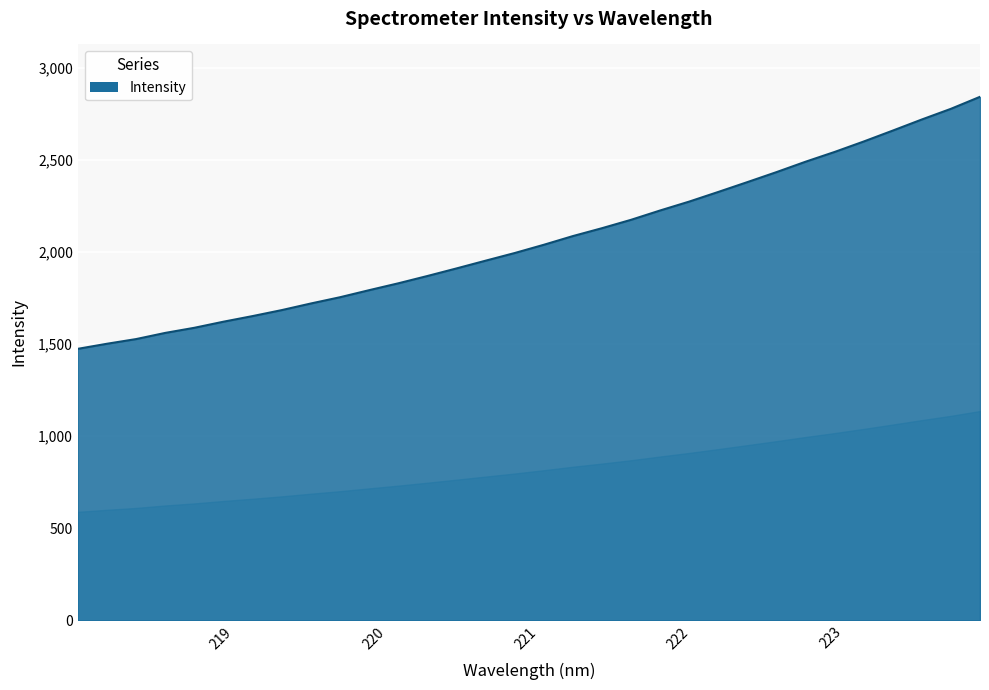

What is the greatest value displayed?

2842.3